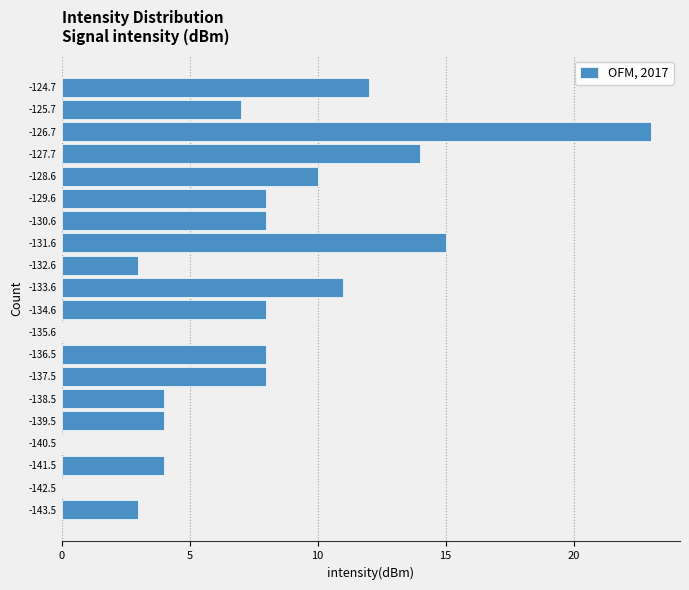

Reading bottom to top, what are all the values shown in this chart?

-143.5=3	-142.5=0	-141.5=4	-140.5=0	-139.5=4	-138.5=4	-137.5=8	-136.5=8	-135.6=0	-134.6=8	-133.6=11	-132.6=3	-131.6=15	-130.6=8	-129.6=8	-128.6=10	-127.7=14	-126.7=23	-125.7=7	-124.7=12